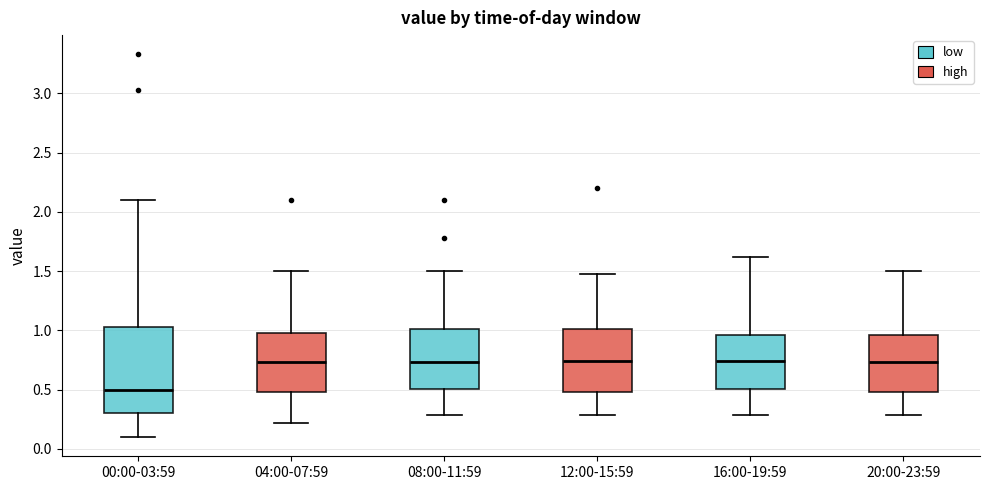

Where does the upper whisker of the box for 12:00-15:59 end on the y-axis? The values are not printed on the chart, so give them approximately, as read against the axis.

1.50